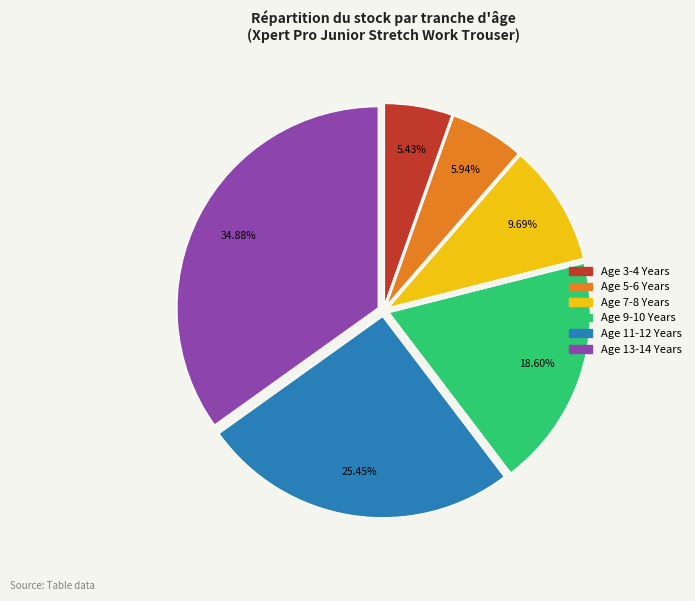

To the nearest percent, what is the difference between the Age 13-14 Years and Age 3-4 Years slice percentages?

29%